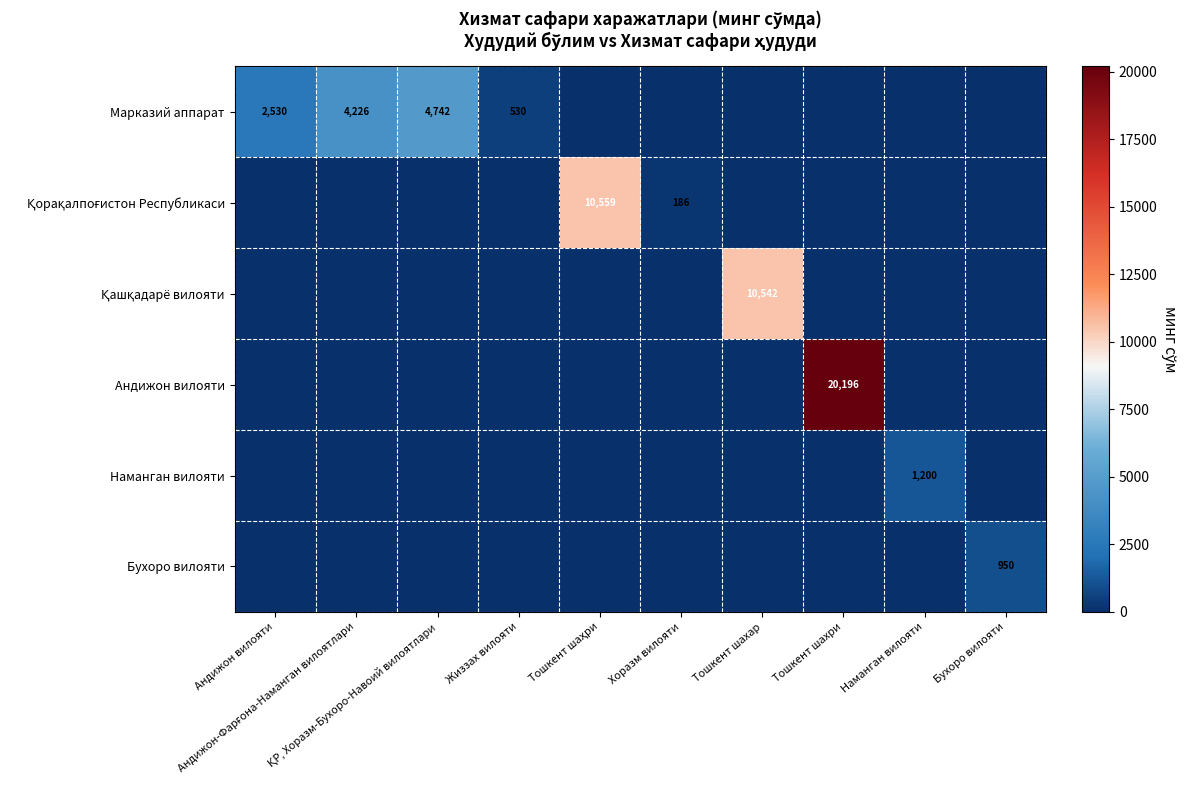

What is the difference between the maximum and minimum values in the Марказий аппарат series?

4741.7